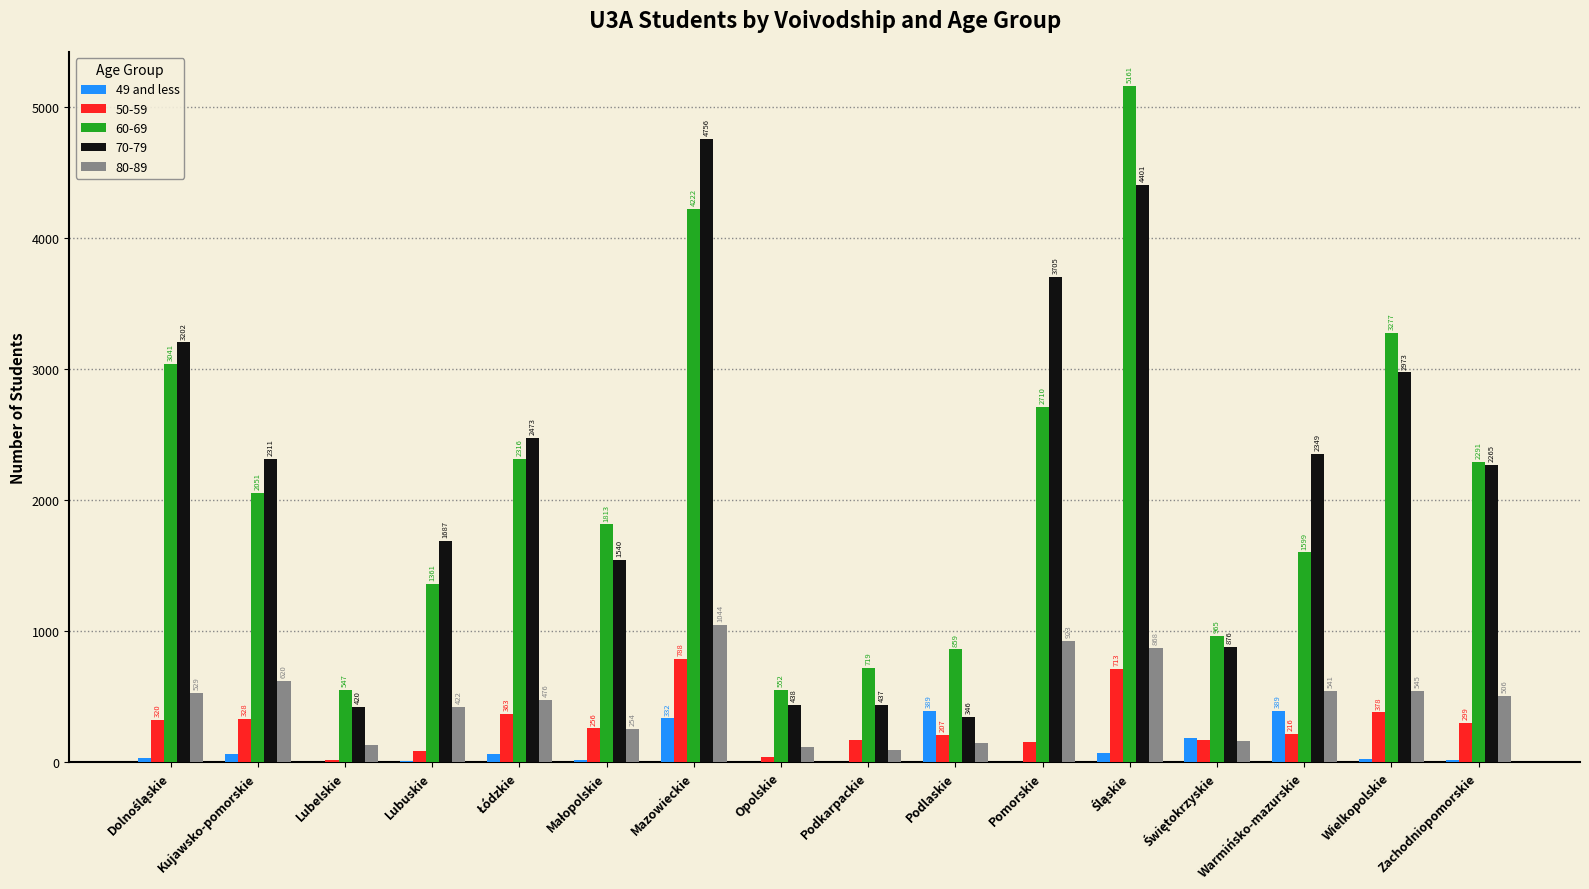

What is the maximum value shown in the chart?

5161